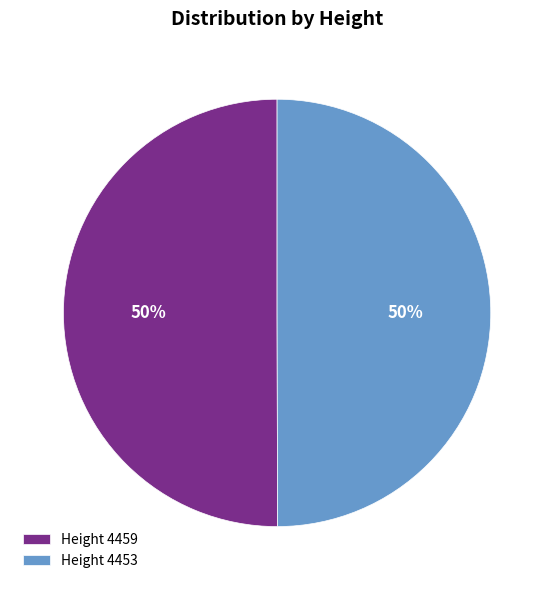

Combined, do Height 4453 and Height 4459 account for over 50%?

Yes